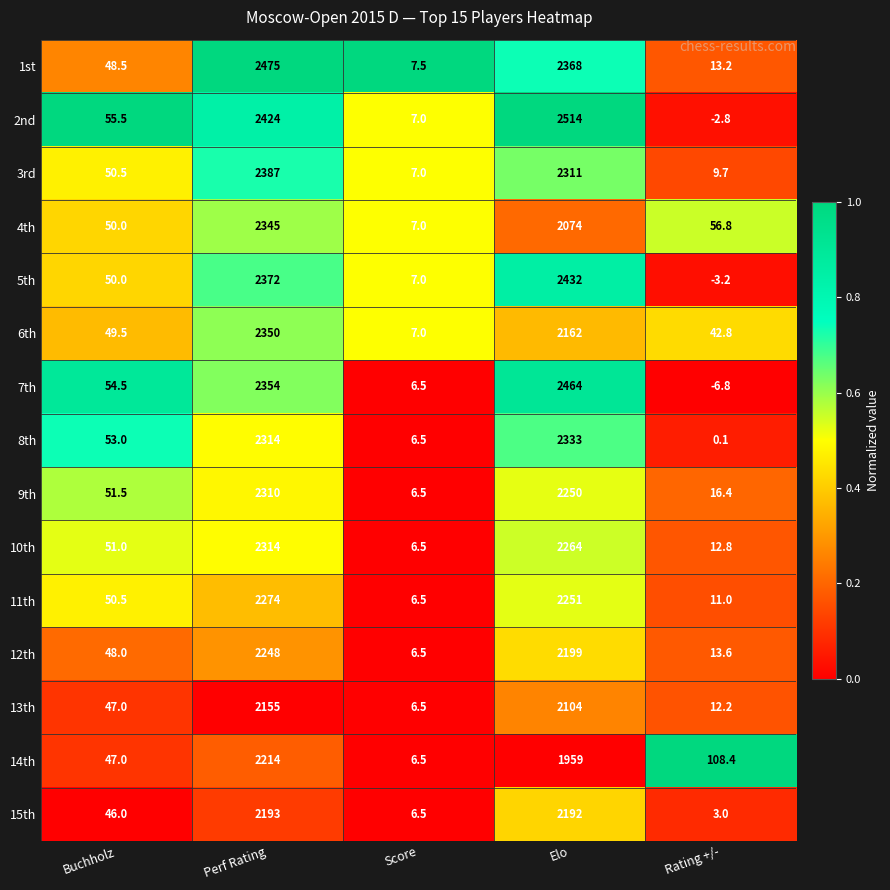

Which category has the highest value across all series?

Elo